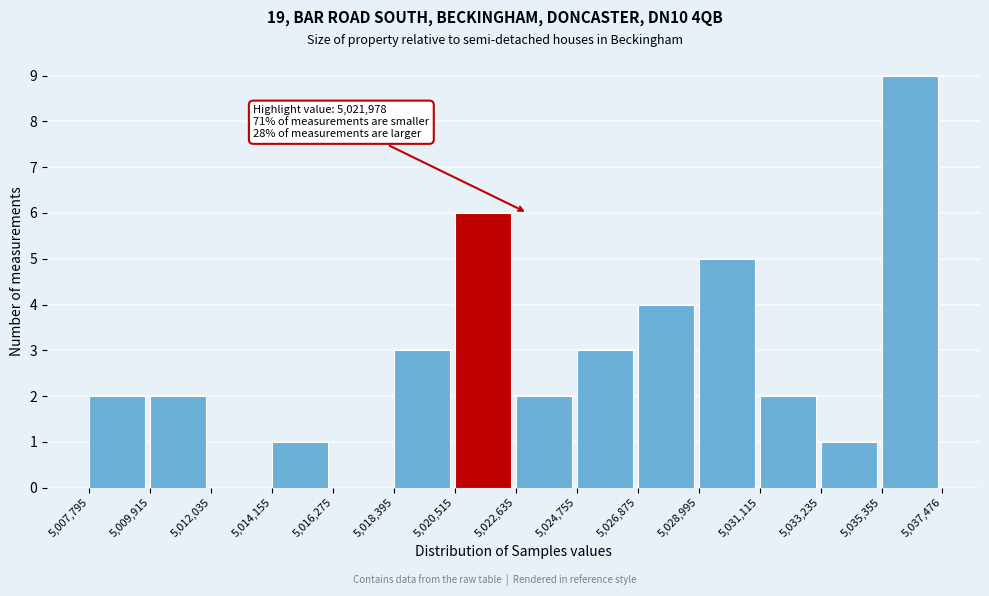

Which range on the x-axis has the tallest bar?

5,035,355 to 5,037,476